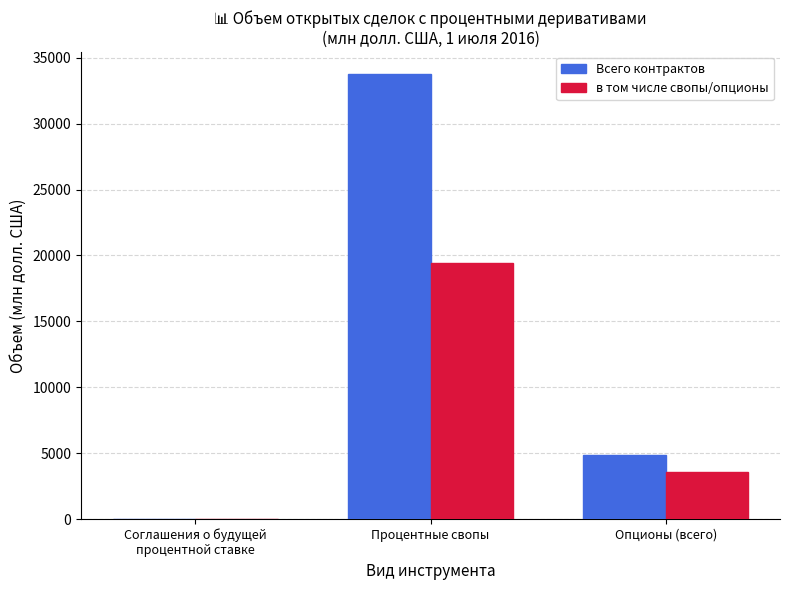

How many groups of bars are there?

3